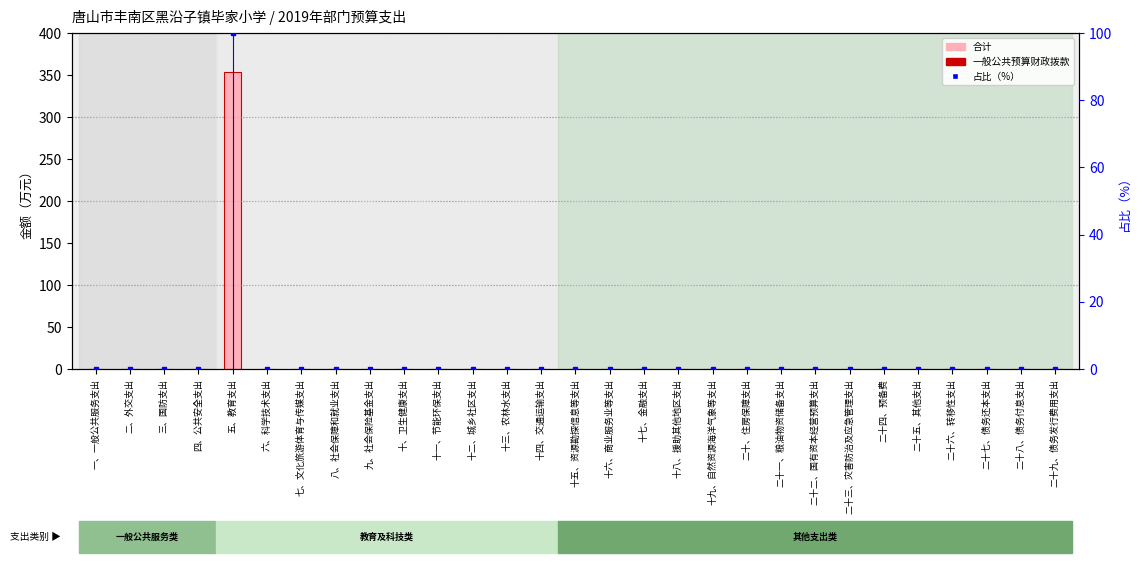

What is the highest value of the 合计（支出） series?

353.9